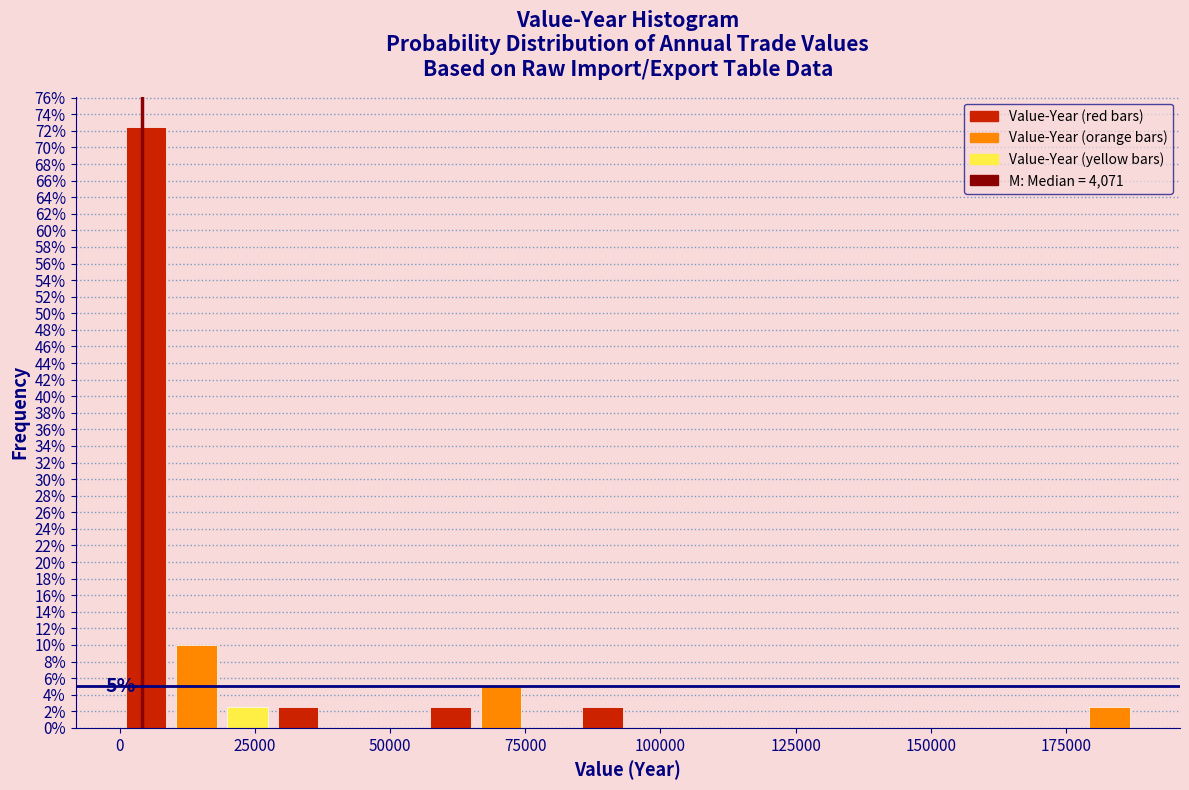

Read against the x-axis, roughly where is the centre of the tallest bar?

5000